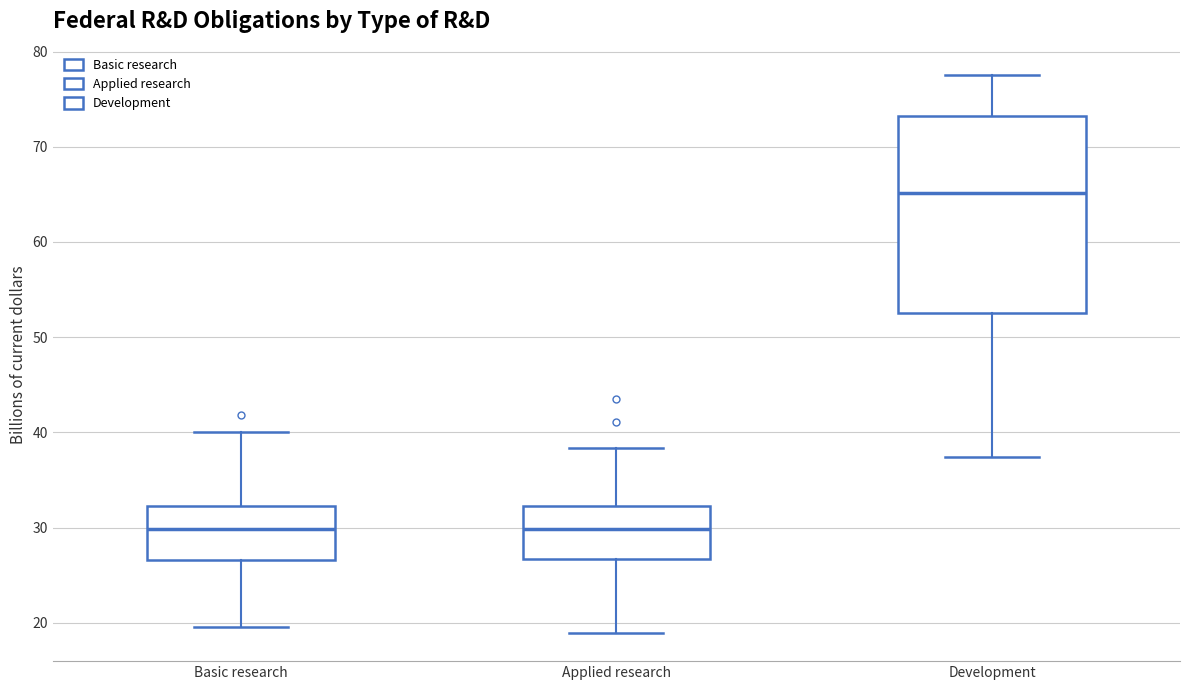

Reading left to right, read every box against the y-axis: the position of its median line, the range the box covers, and the ends of its whiskers. The values are not printed on the chart, so give them approximately, as read against the axis.

Basic research: median 30, box 27 to 32, whiskers 20 to 40
Applied research: median 30, box 27 to 32, whiskers 19 to 38
Development: median 65, box 53 to 73, whiskers 37 to 78